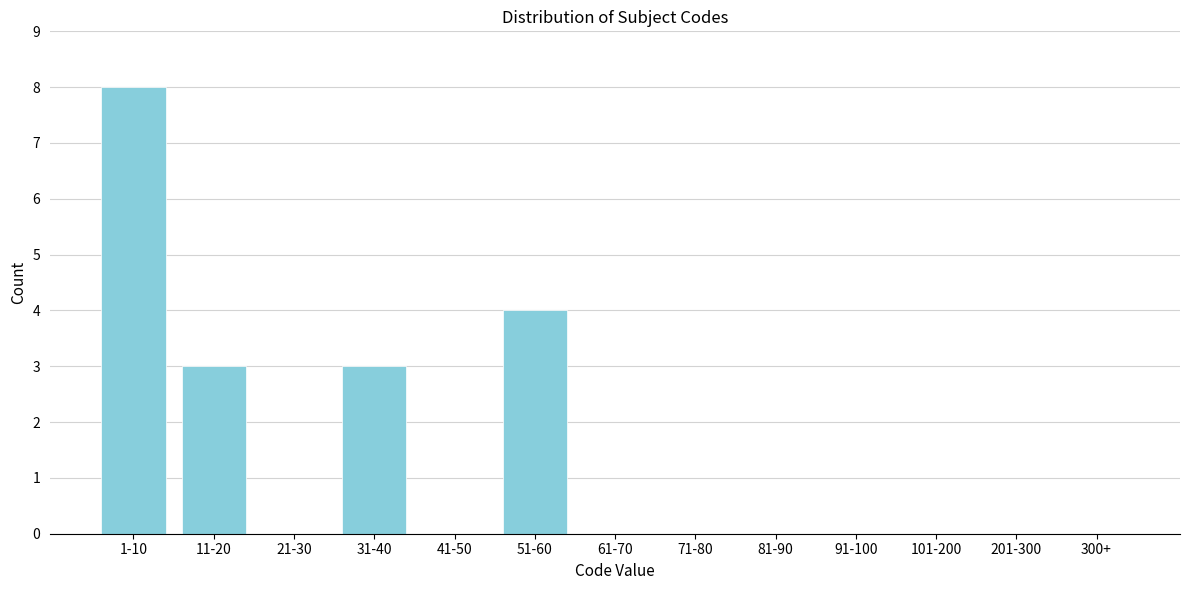

Reading right to left, transcribe all the data shown in this chart.

300+=0	201-300=0	101-200=0	91-100=0	81-90=0	71-80=0	61-70=0	51-60=4	41-50=0	31-40=3	21-30=0	11-20=3	1-10=8